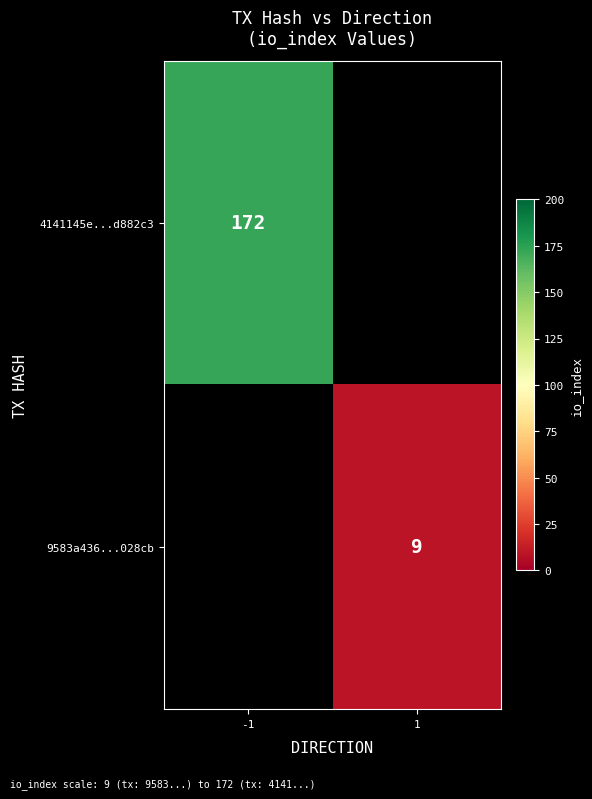

Count the number of categories in the chart.

2